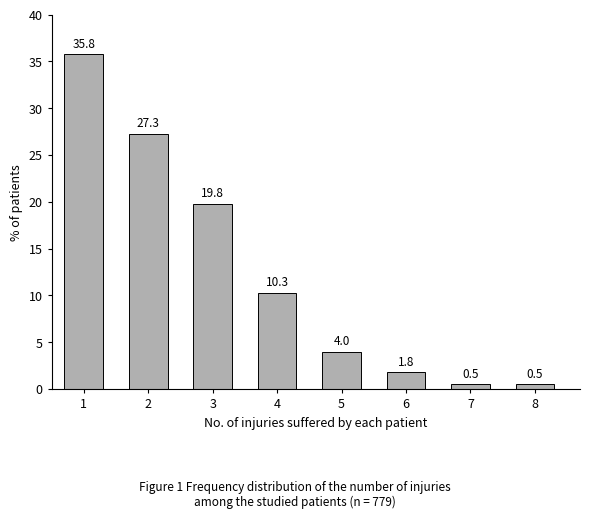

Reading left to right, list all the values displayed in this chart.

1=35.8	2=27.3	3=19.8	4=10.3	5=4.0	6=1.8	7=0.5	8=0.5